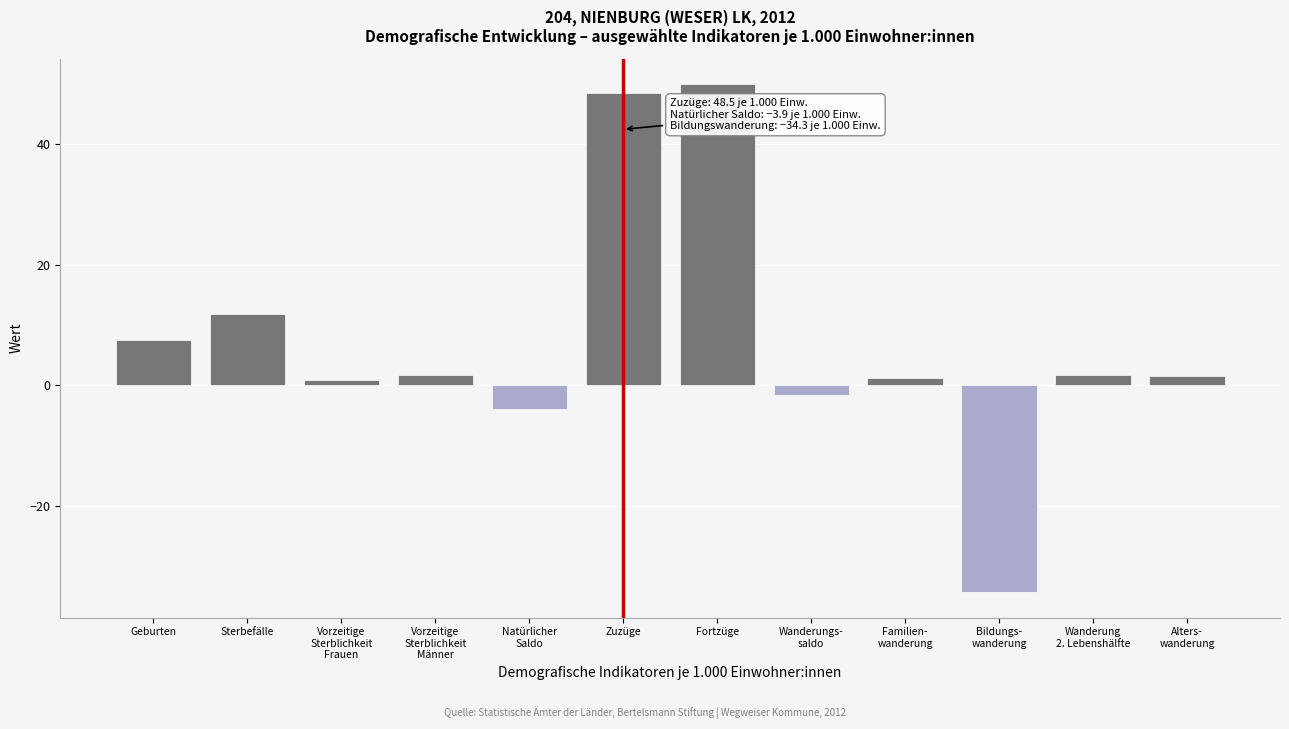

What is the difference between the maximum and minimum values?

84.3